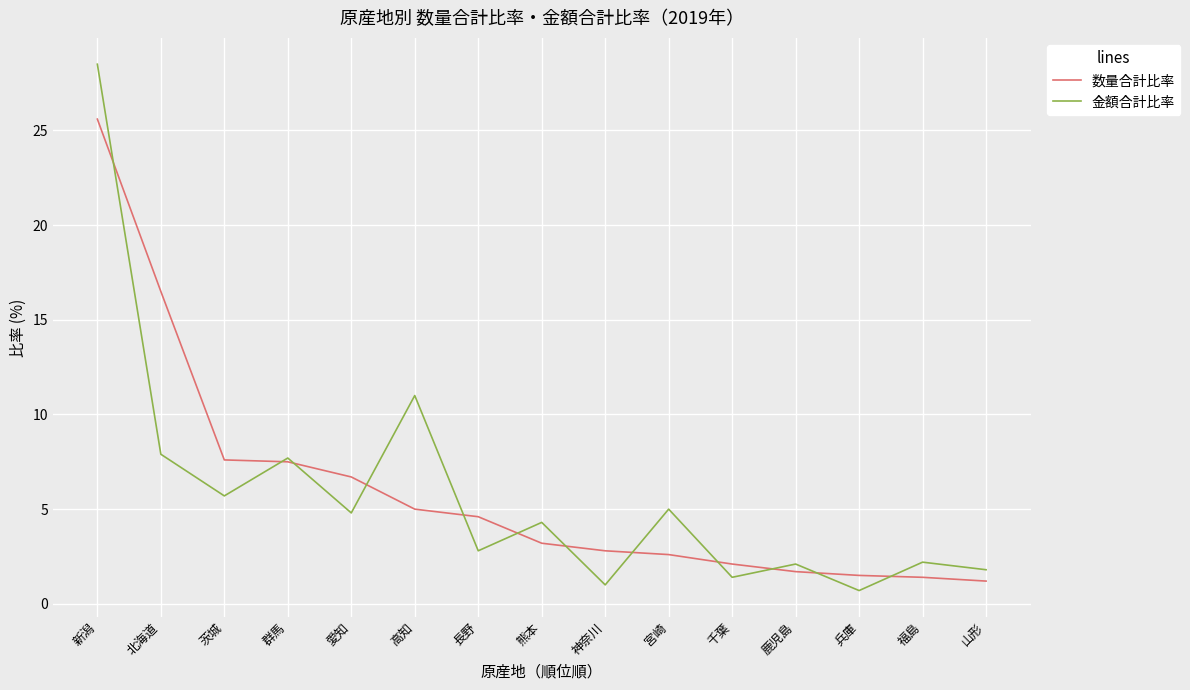

What position from the left is 愛知?

5